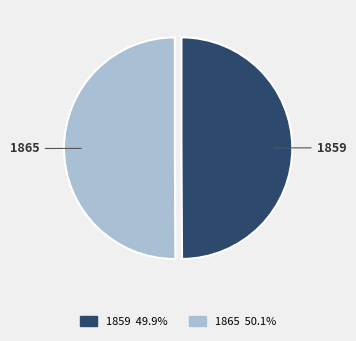

True or false: 1859 accounts for 65% of the total.

False